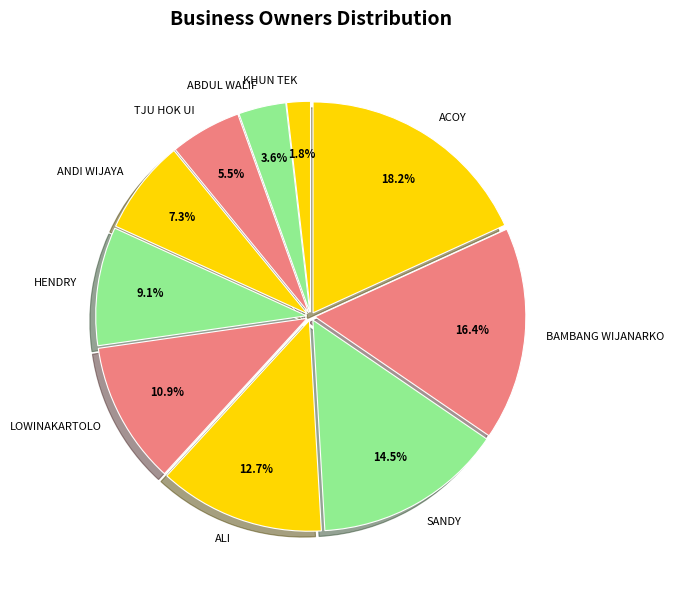

To the nearest percent, what portion does ANDI WIJAYA represent?

7%